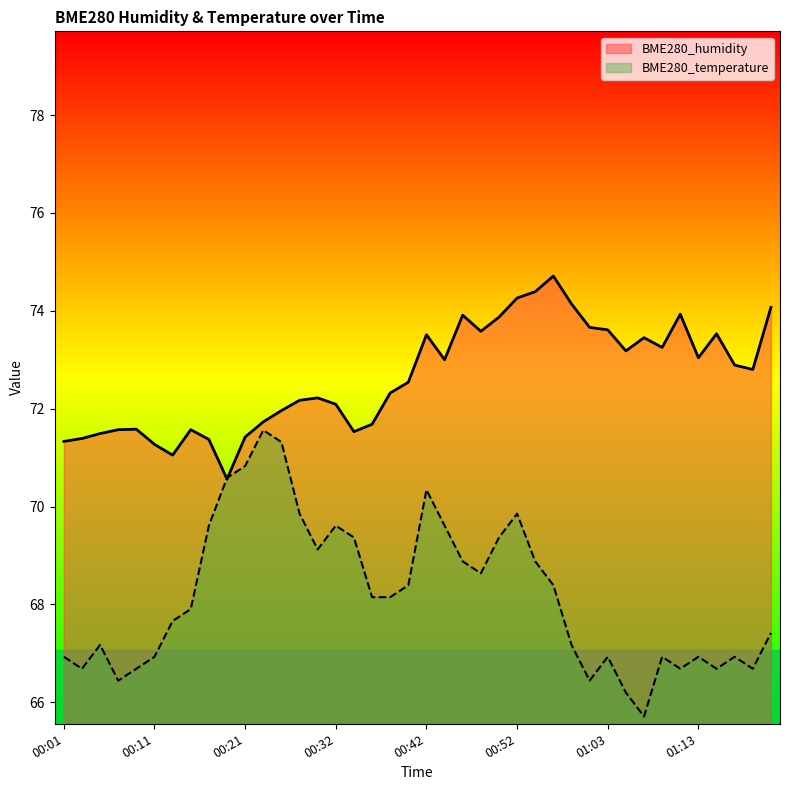

What is the sum of the BME280_humidity values at 00:25 and 00:07?

143.5